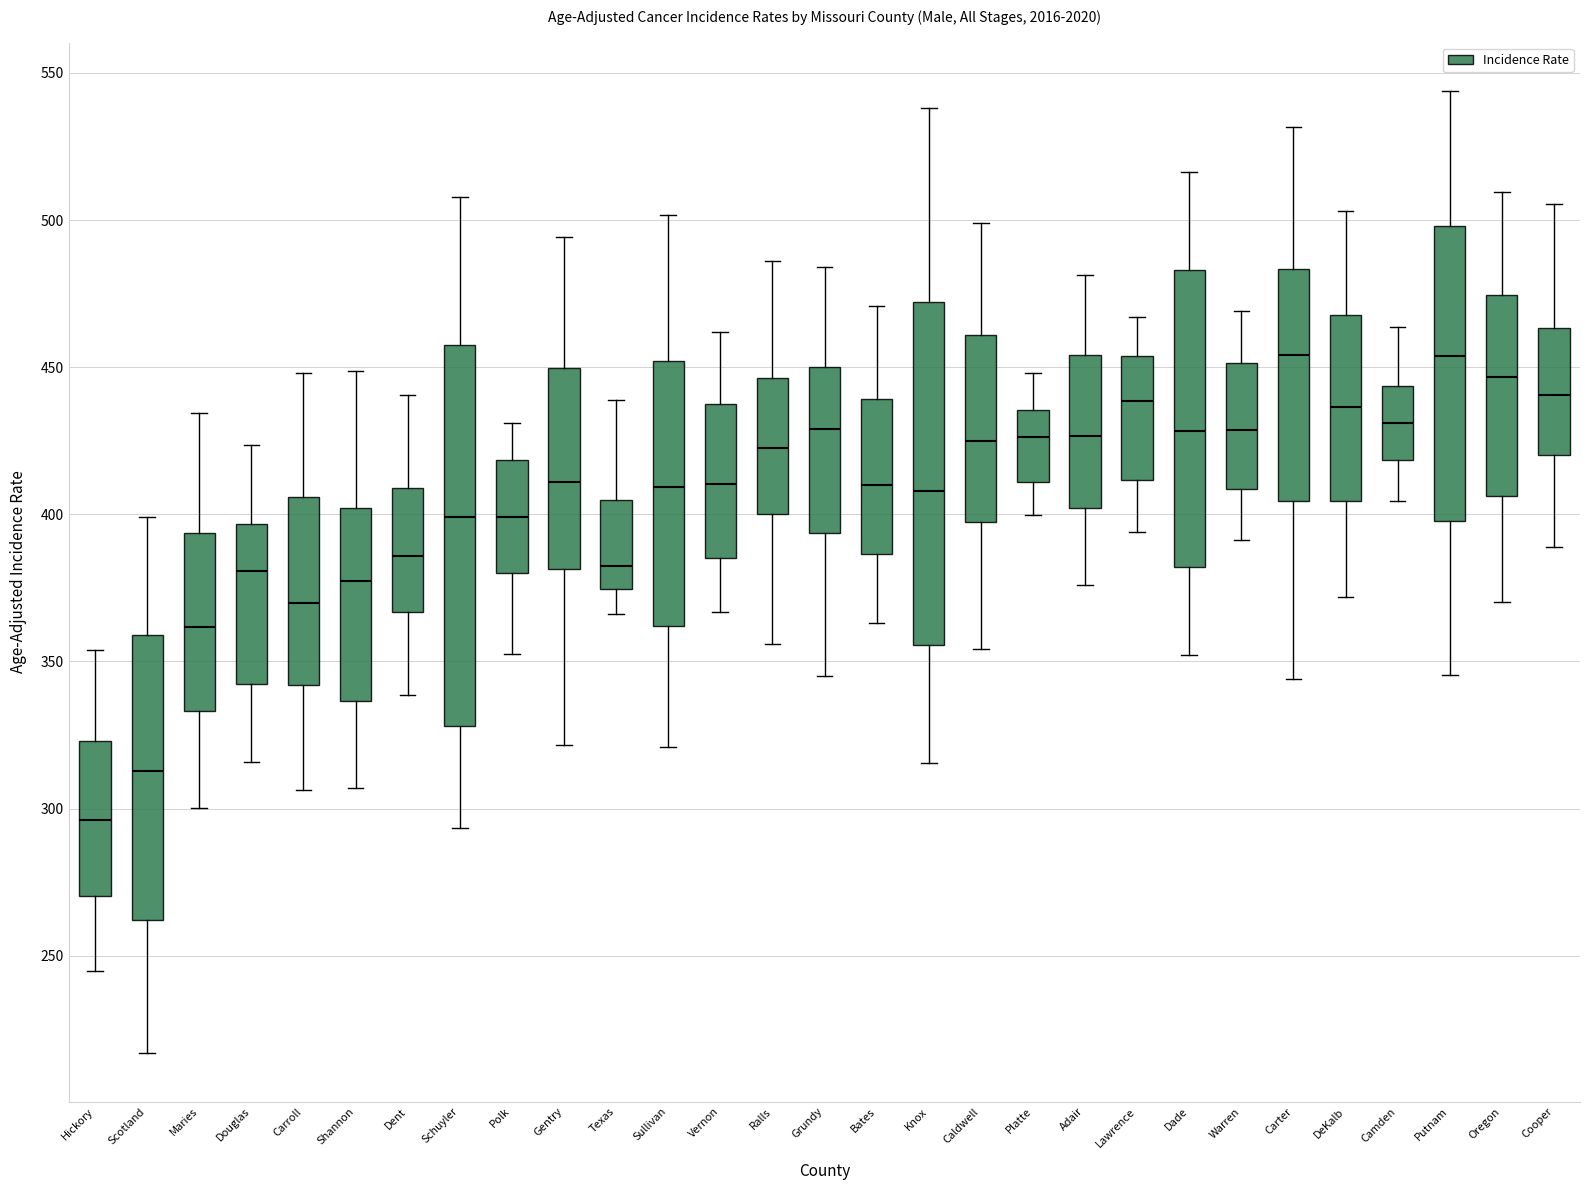

Reading left to right, read every box against the y-axis: the position of its median line, the range the box covers, and the ends of its whiskers. The values are not printed on the chart, so give them approximately, as read against the axis.

Hickory: median 295, box 270 to 325, whiskers 245 to 355
Scotland: median 315, box 260 to 360, whiskers 215 to 400
Maries: median 360, box 335 to 395, whiskers 300 to 435
Douglas: median 380, box 340 to 395, whiskers 315 to 425
Carroll: median 370, box 340 to 405, whiskers 305 to 450
Shannon: median 375, box 335 to 400, whiskers 305 to 450
Dent: median 385, box 365 to 410, whiskers 340 to 440
Schuyler: median 400, box 330 to 455, whiskers 295 to 510
Polk: median 400, box 380 to 420, whiskers 350 to 430
Gentry: median 410, box 380 to 450, whiskers 320 to 495
Texas: median 385, box 375 to 405, whiskers 365 to 440
Sullivan: median 410, box 360 to 450, whiskers 320 to 500
Vernon: median 410, box 385 to 440, whiskers 365 to 460
Ralls: median 420, box 400 to 445, whiskers 355 to 485
Grundy: median 430, box 395 to 450, whiskers 345 to 485
Bates: median 410, box 385 to 440, whiskers 365 to 470
Knox: median 410, box 355 to 470, whiskers 315 to 540
Caldwell: median 425, box 400 to 460, whiskers 355 to 500
Platte: median 425, box 410 to 435, whiskers 400 to 450
Adair: median 425, box 400 to 455, whiskers 375 to 480
Lawrence: median 440, box 410 to 455, whiskers 395 to 465
Dade: median 430, box 380 to 485, whiskers 350 to 515
Warren: median 430, box 410 to 450, whiskers 390 to 470
Carter: median 455, box 405 to 485, whiskers 345 to 530
DeKalb: median 435, box 405 to 470, whiskers 370 to 505
Camden: median 430, box 420 to 445, whiskers 405 to 465
Putnam: median 455, box 400 to 500, whiskers 345 to 545
Oregon: median 445, box 405 to 475, whiskers 370 to 510
Cooper: median 440, box 420 to 465, whiskers 390 to 505